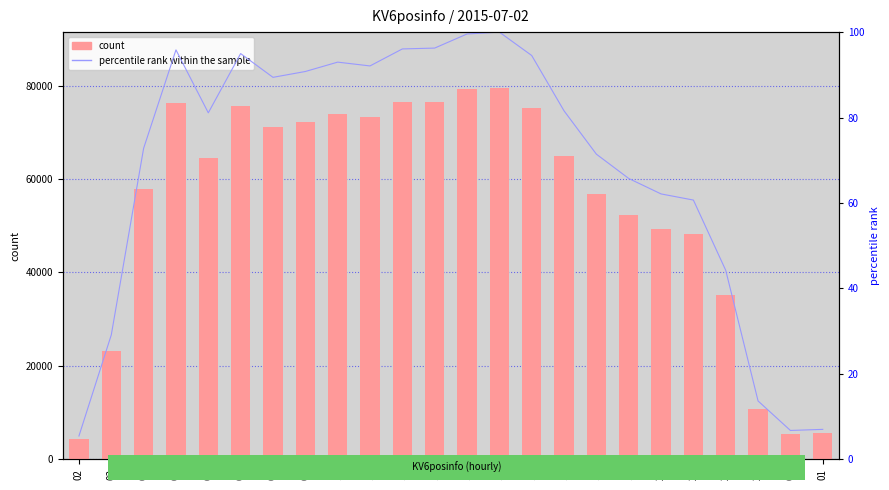

At which label does percentile rank within the sample reach its minimum?

02